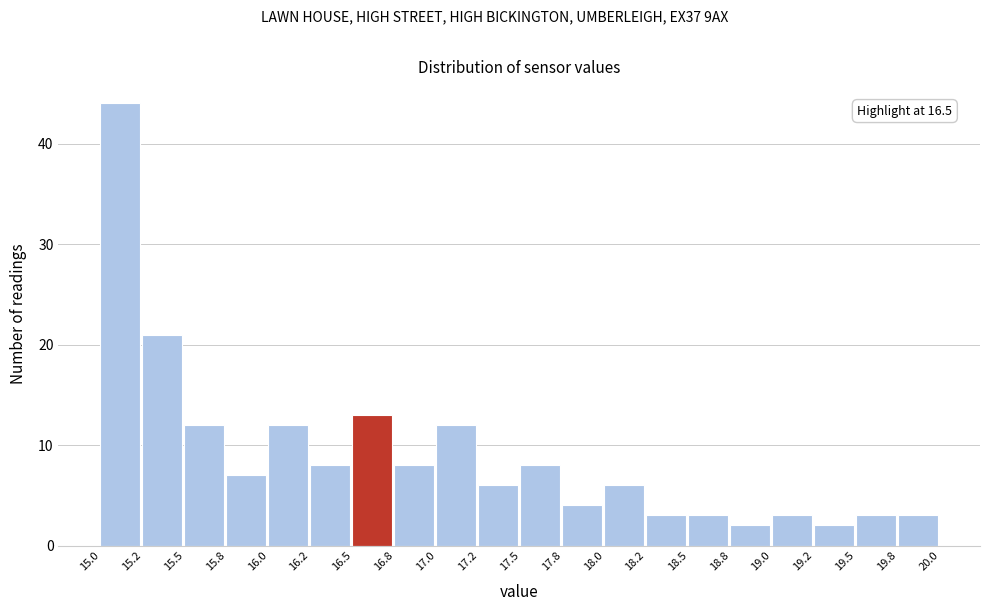

Which range on the x-axis has the tallest bar?

15.0 to 15.2